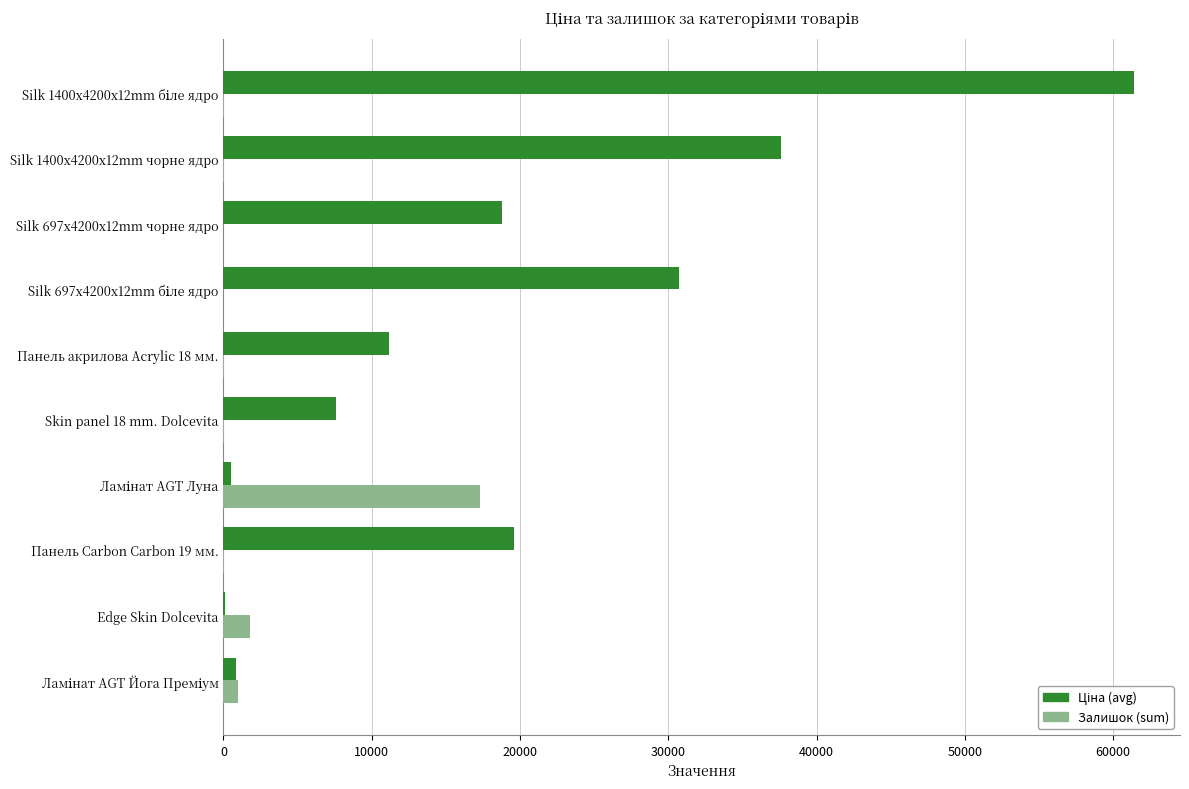

What is the sum of all Залишок (sum) values?

20230.0